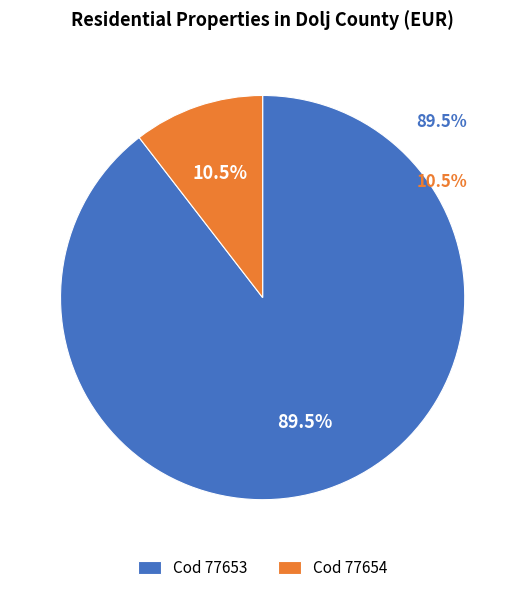

Which category has the smallest portion of the pie?

Cod 77654